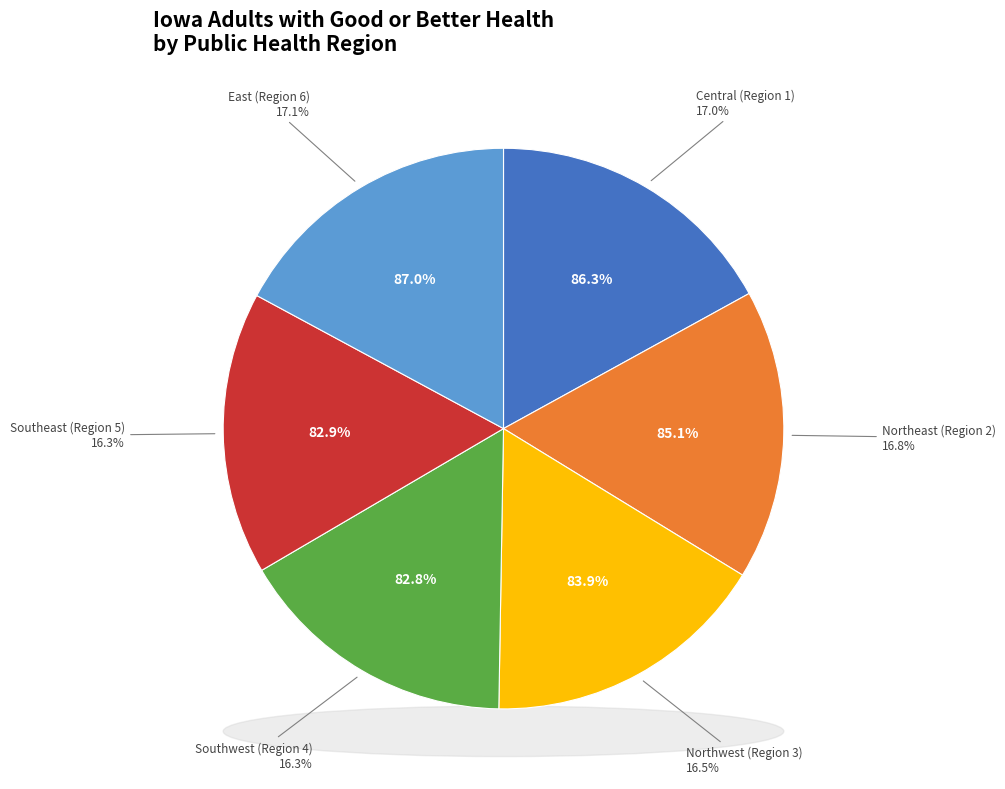

Is there a majority slice in this chart?

No